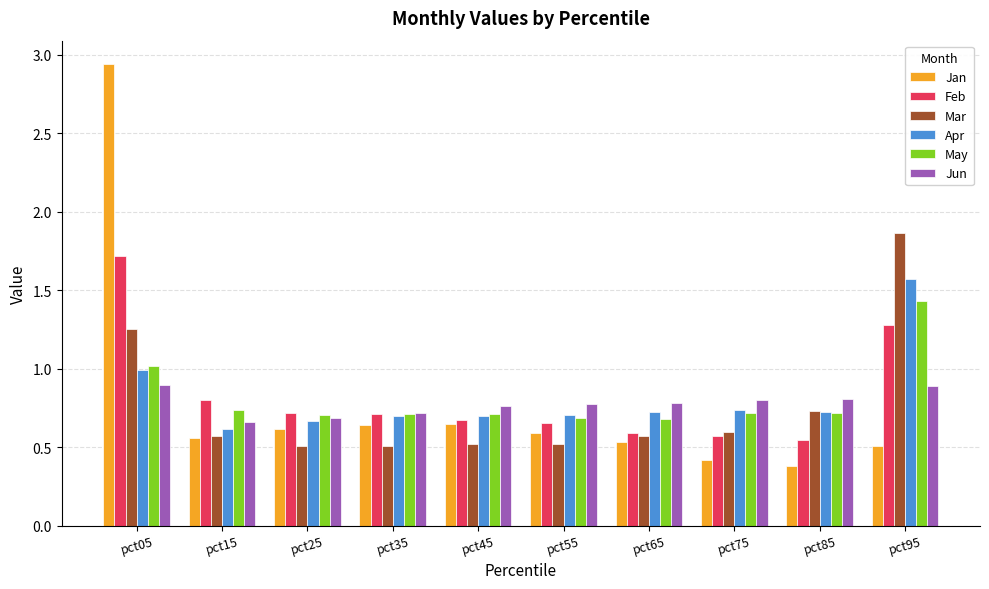

Where is Jun nearest to the value 0?

pct15